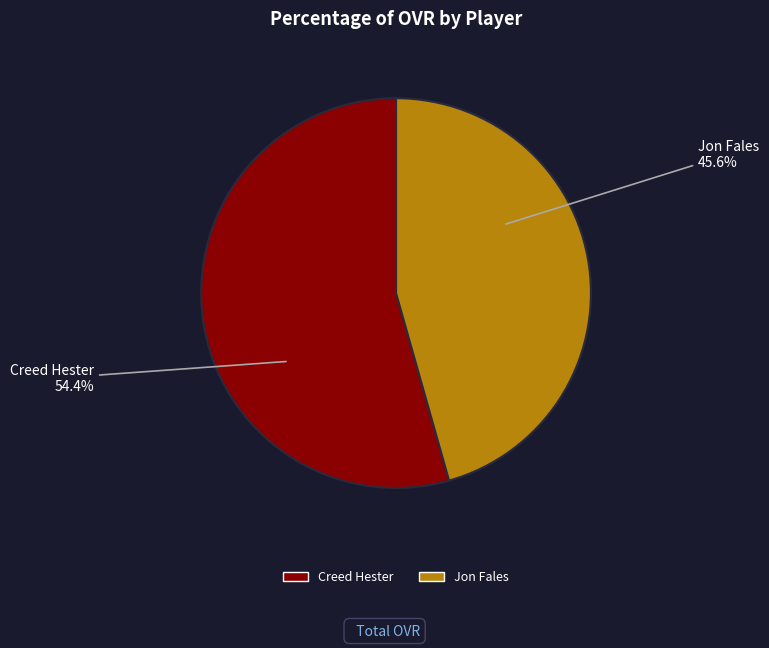

How many segments does this pie chart have?

2